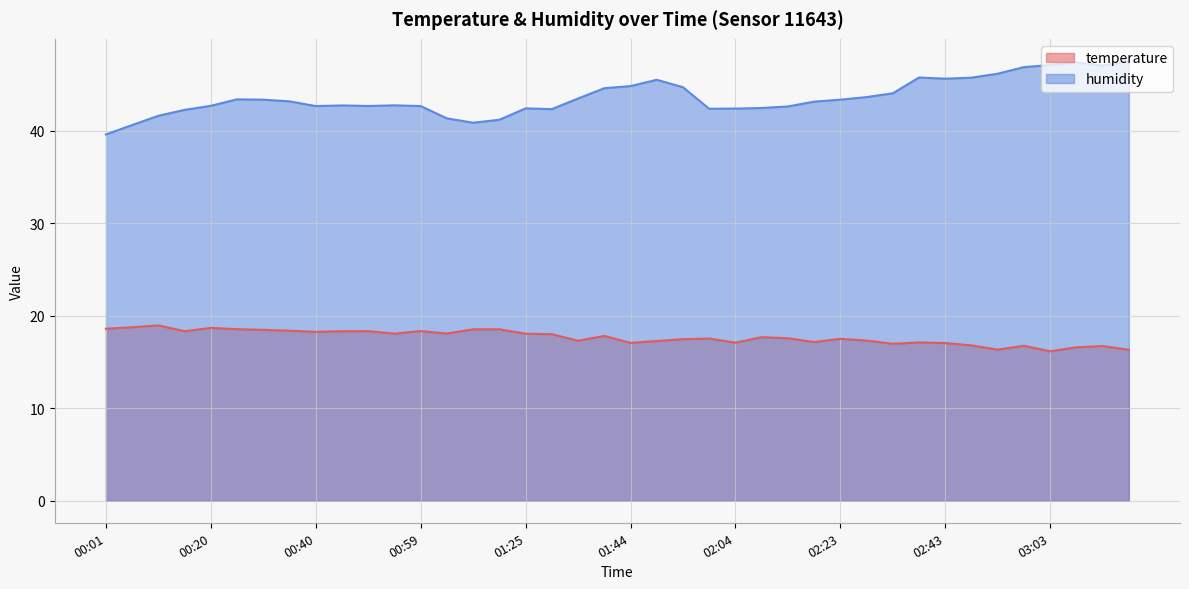

At which category is the sum across all series the highest?

03:08